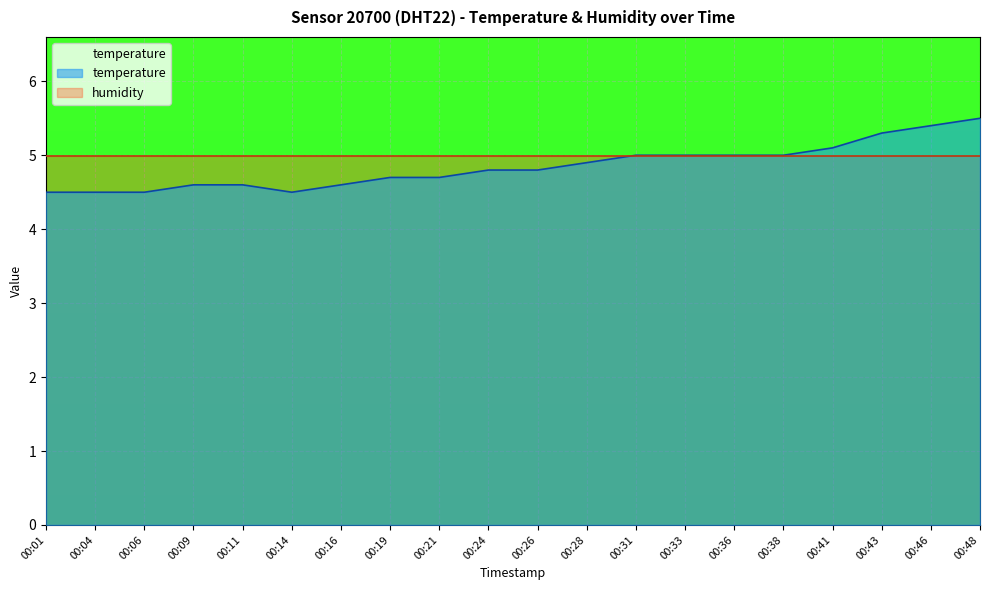

Rank the categories by value from highest to lowest.

00:48, 00:46, 00:43, 00:41, 00:31, 00:33, 00:36, 00:38, 00:28, 00:24, 00:26, 00:19, 00:21, 00:09, 00:11, 00:16, 00:01, 00:04, 00:06, 00:14